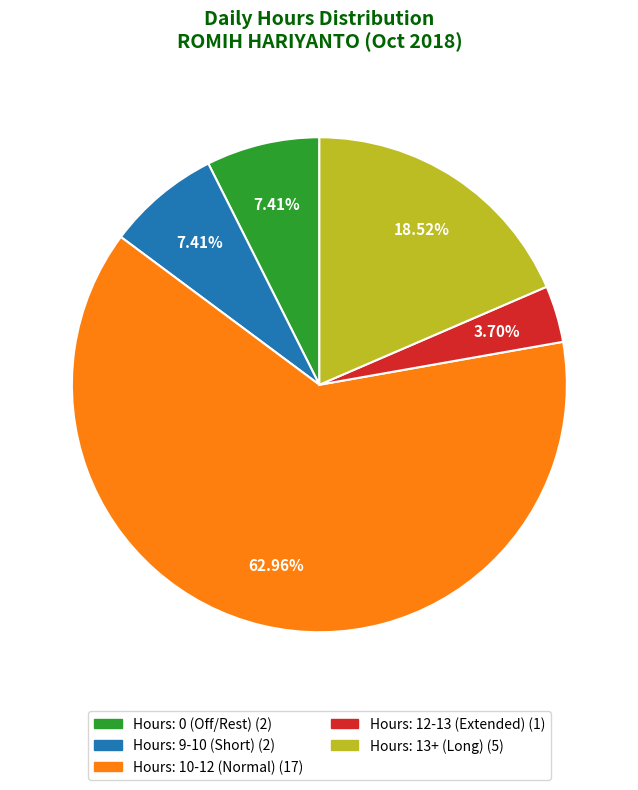

Is there a majority slice in this chart?

Yes